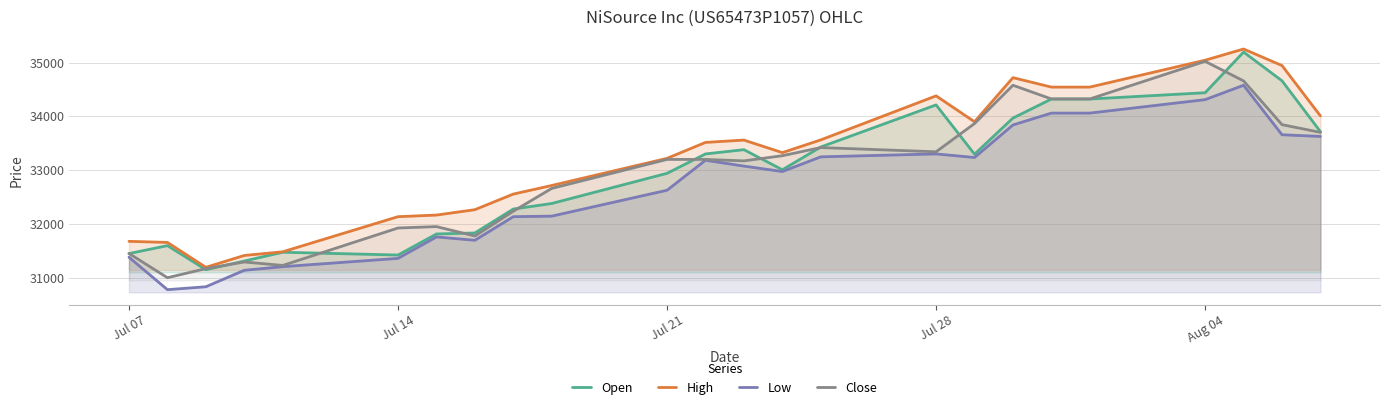

The value of Close at Jul 21 is 23211. True or false?

False